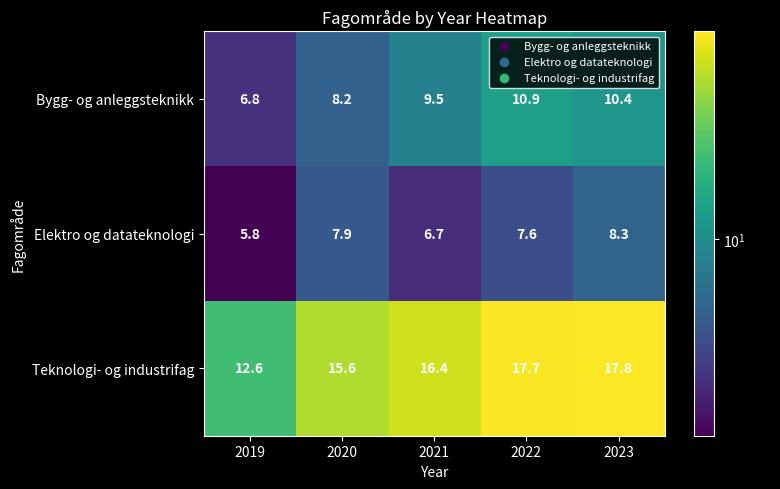

At which label does Elektro og datateknologi first exceed 7?

2020